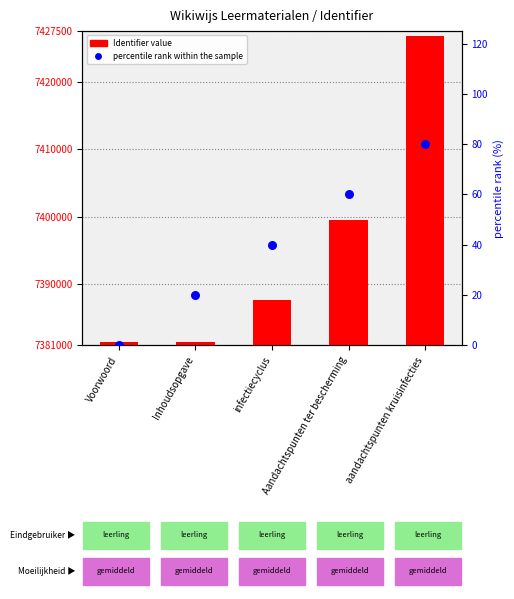

Is the value of percentile rank within the sample at Inhoudsopgave greater than the value of Identifier value at Aandachtspunten ter bescherming?

No